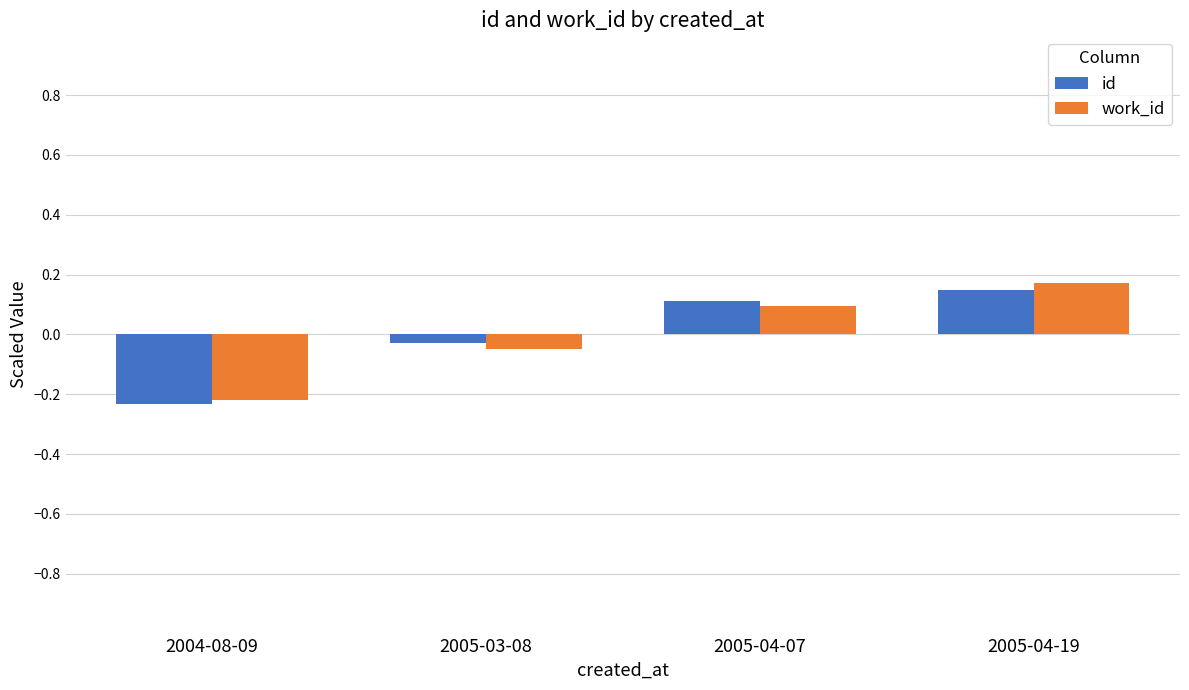

How many values in id are below zero?

2